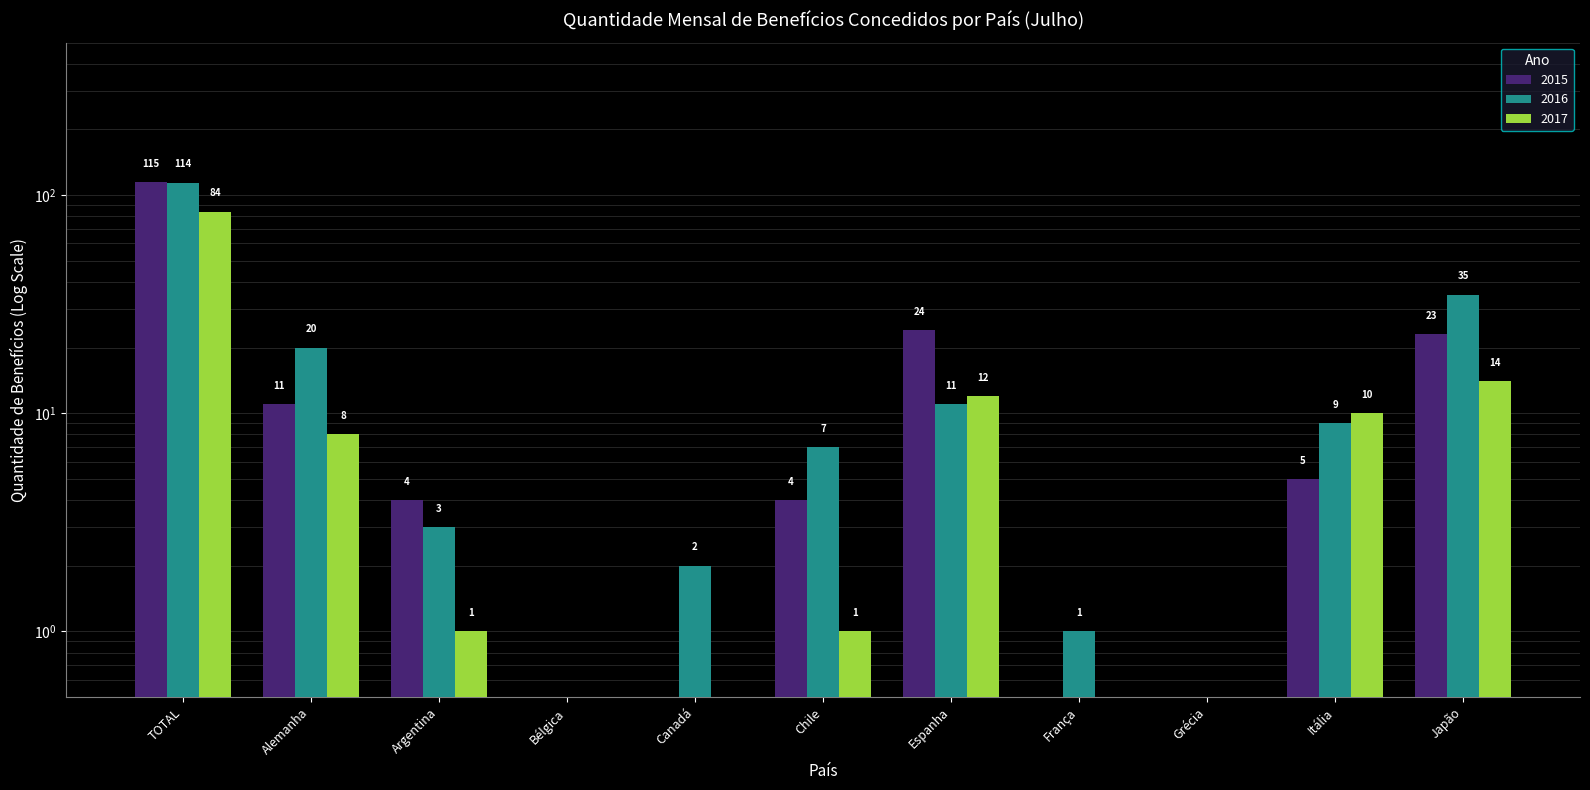

What is the approximate value of 2015 at Chile?

4.0